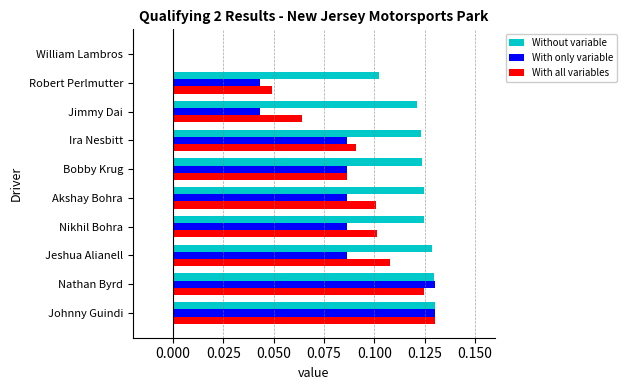

Which series has the largest total across all categories?

Without variable